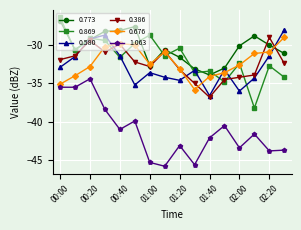

True or false: 0.869 and 1.063 cross at least once.

False